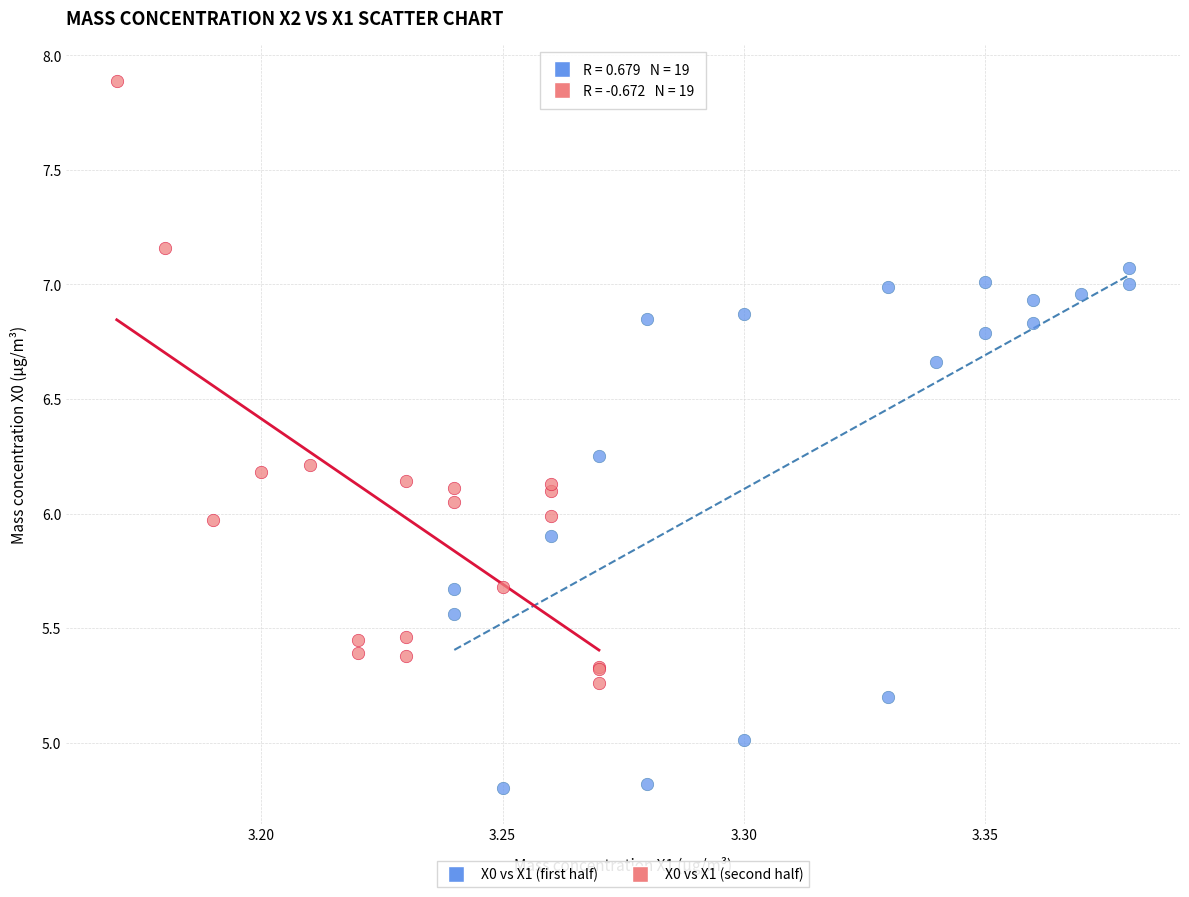

Which series has the largest Y range (max minus min)?

X0 vs X1 (second half)